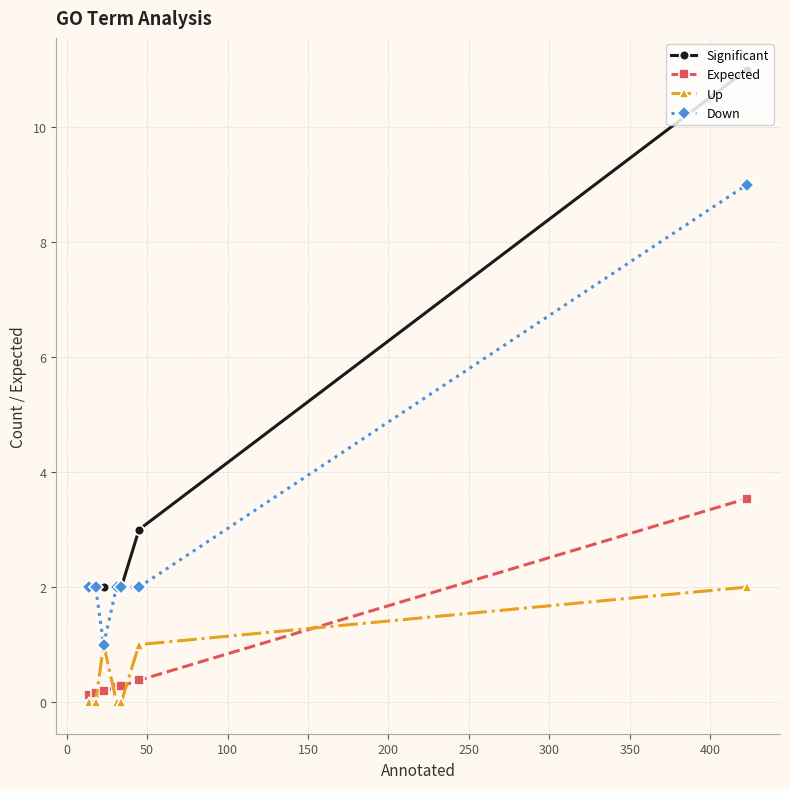

True or false: Up and Expected cross at least once.

True